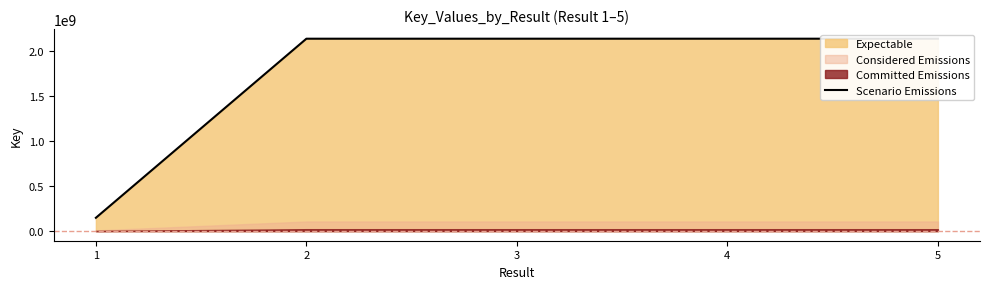

Rank the categories by value from lowest to highest.

1, 2, 3, 5, 4